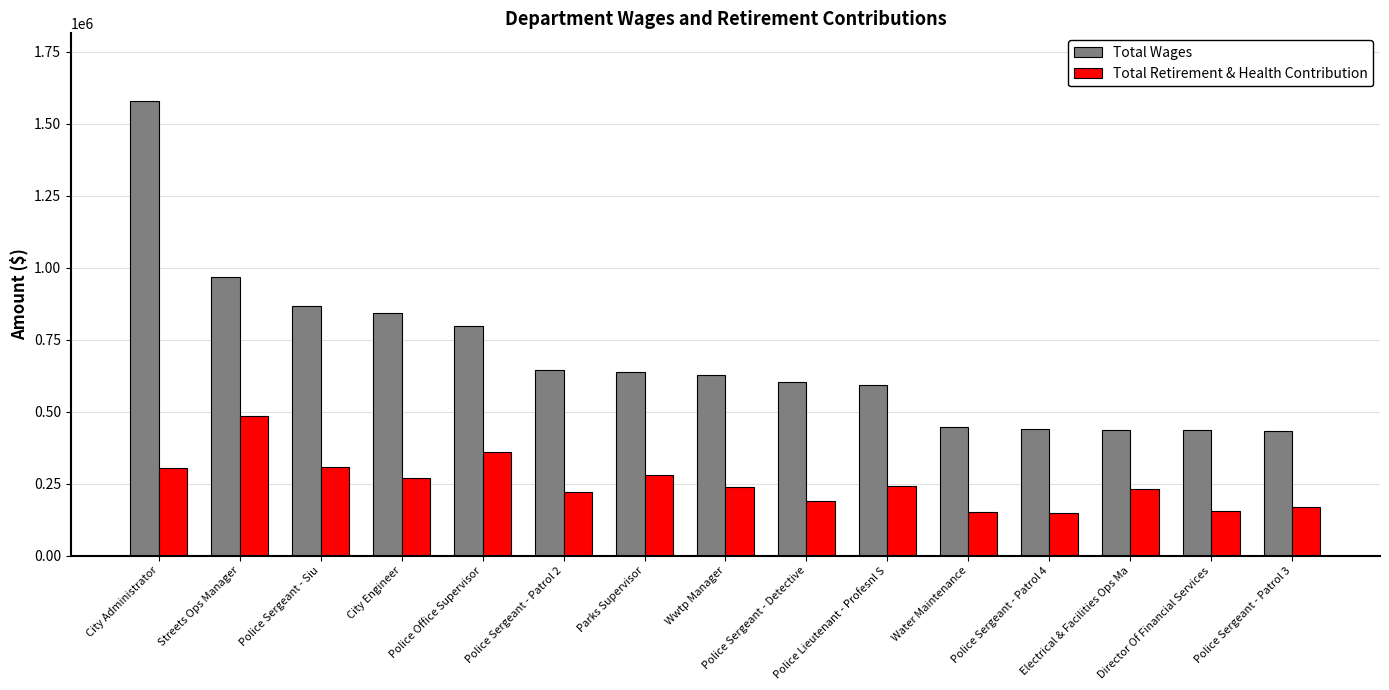

Which label corresponds to the largest value in the chart?

City Administrator